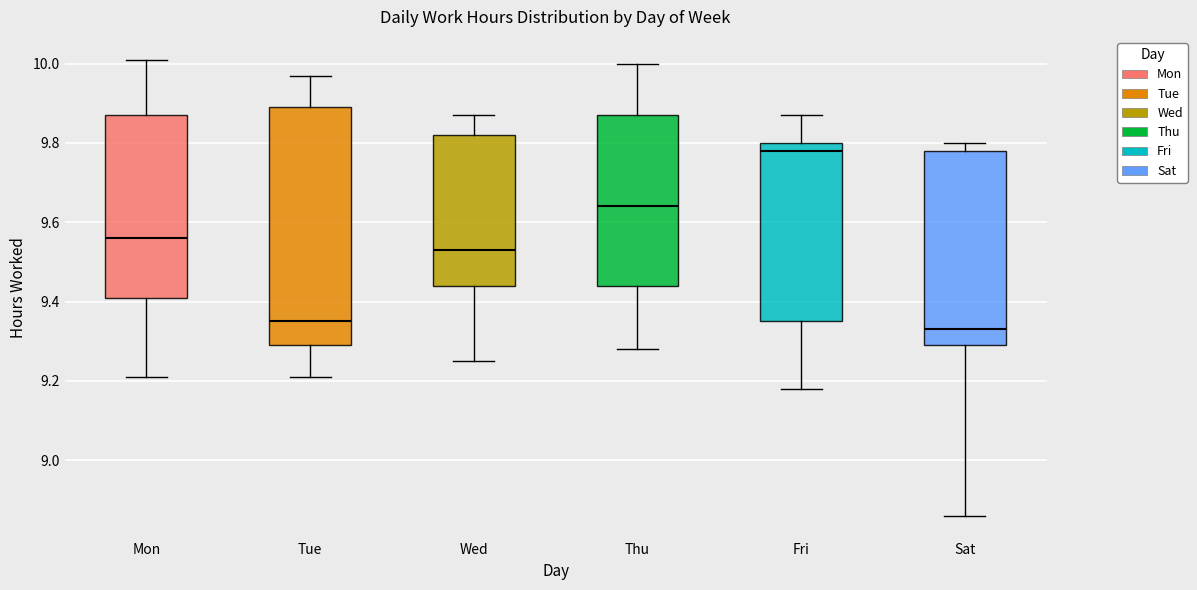

Reading left to right, read every box against the y-axis: the position of its median line, the range the box covers, and the ends of its whiskers. The values are not printed on the chart, so give them approximately, as read against the axis.

Mon: median 9.56, box 9.42 to 9.88, whiskers 9.22 to 10.02
Tue: median 9.36, box 9.30 to 9.90, whiskers 9.22 to 9.98
Wed: median 9.54, box 9.44 to 9.82, whiskers 9.26 to 9.88
Thu: median 9.64, box 9.44 to 9.88, whiskers 9.28 to 10.00
Fri: median 9.78, box 9.36 to 9.80, whiskers 9.18 to 9.88
Sat: median 9.34, box 9.30 to 9.78, whiskers 8.86 to 9.80